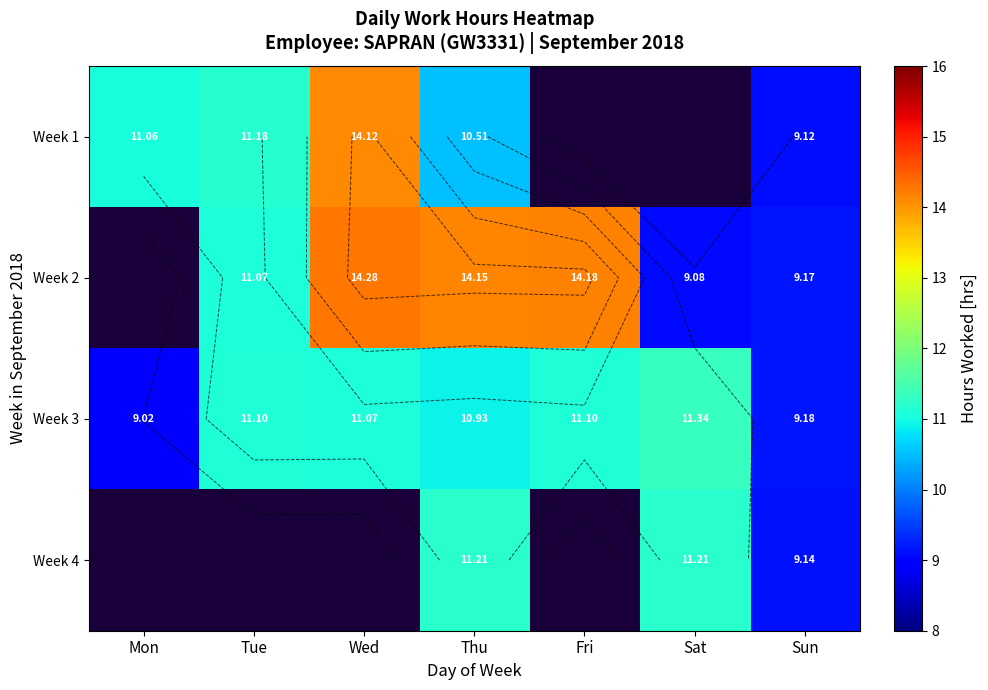

At how many categories does at least one series exceed 11?

6